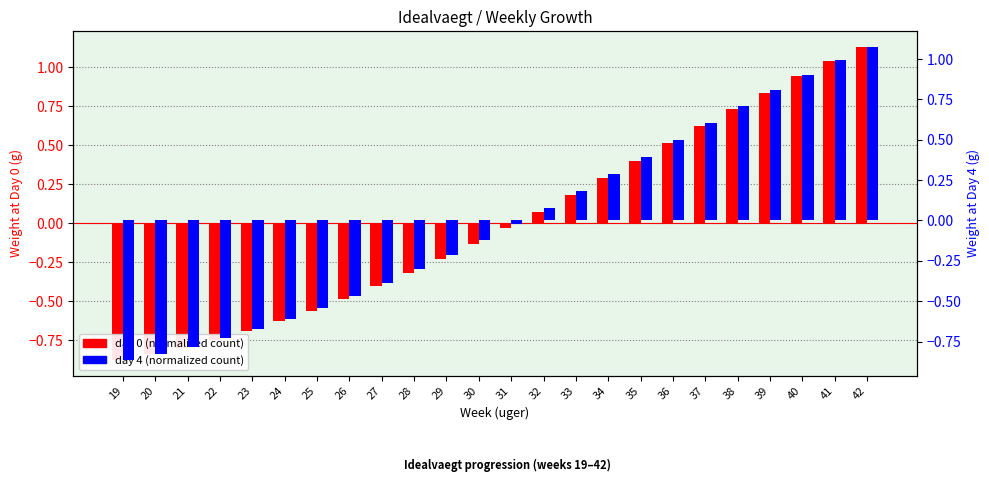

At which label is day 4 (normalized) closest to 0?

31